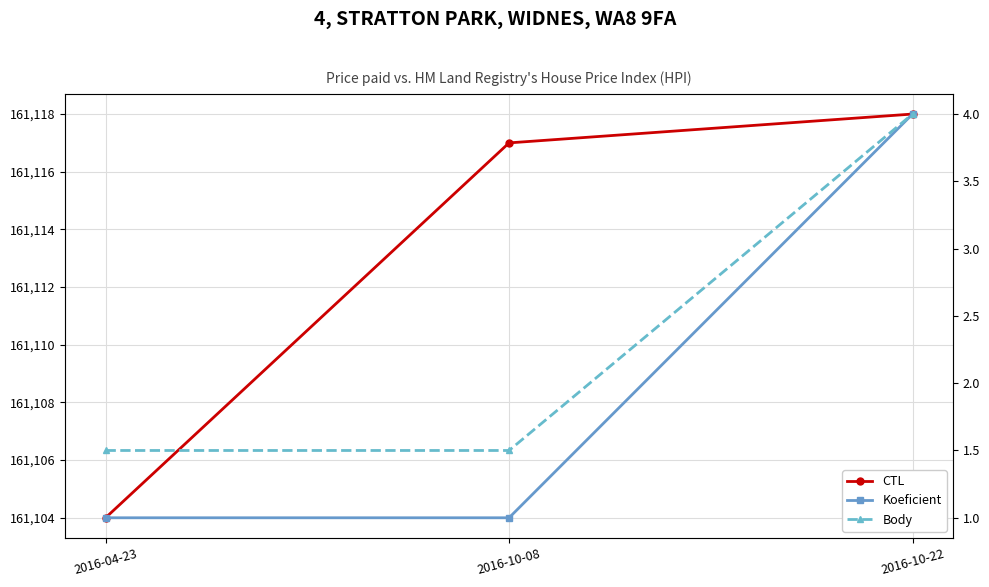

Which series has the largest range (max minus min)?

CTL